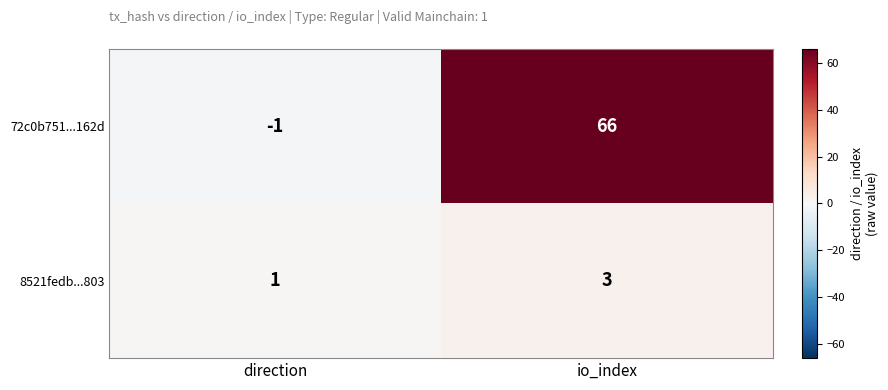

What is the minimum value shown in the chart?

-1